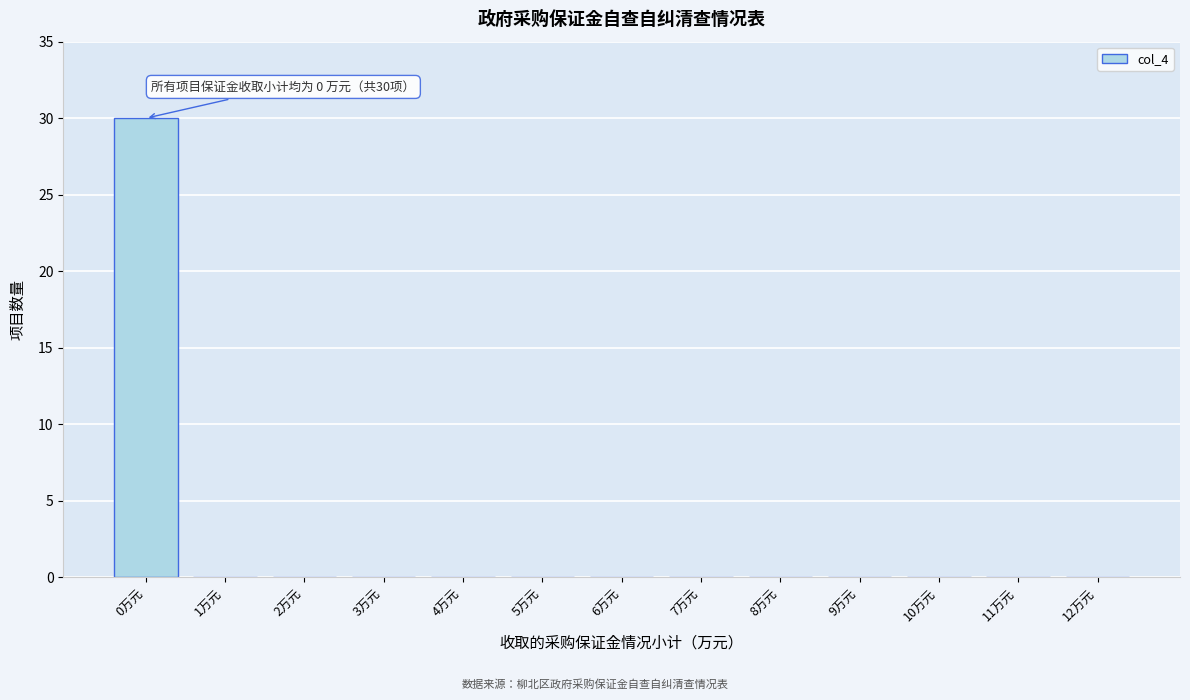

Reading left to right, list all the values displayed in this chart.

0万元=30	1万元=0	2万元=0	3万元=0	4万元=0	5万元=0	6万元=0	7万元=0	8万元=0	9万元=0	10万元=0	11万元=0	12万元=0